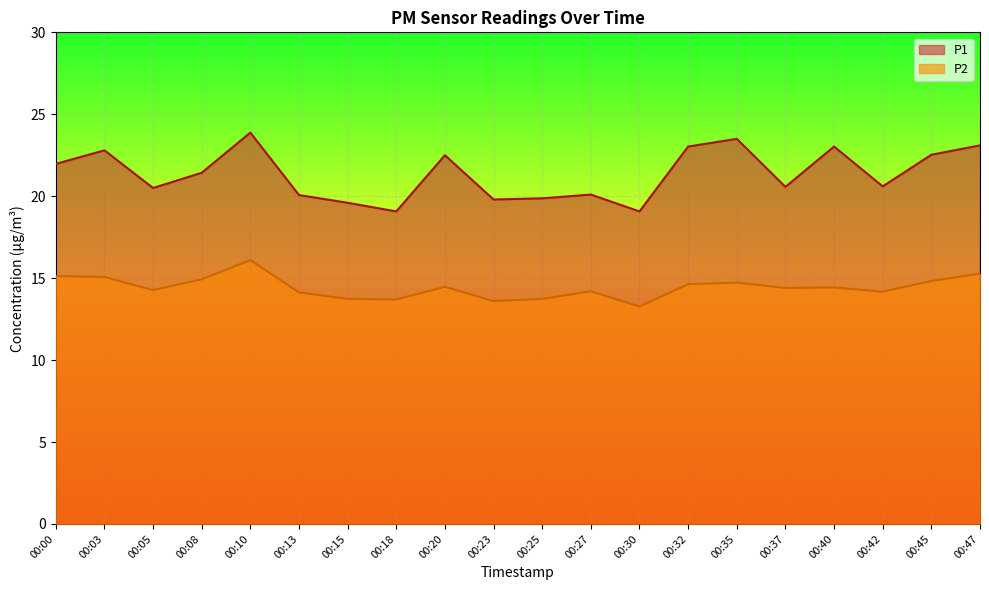

Reading right to left, transcribe all the data shown in this chart.

P1: 23.1	22.5	20.6	23.0	20.6	23.5	23.0	19.1	20.1	19.9	19.8	22.5	19.1	19.6	20.1	23.9	21.4	20.5	22.8	22.0
P2: 15.3	14.8	14.2	14.4	14.4	14.7	14.6	13.3	14.2	13.7	13.6	14.5	13.7	13.7	14.1	16.1	14.9	14.3	15.1	15.1